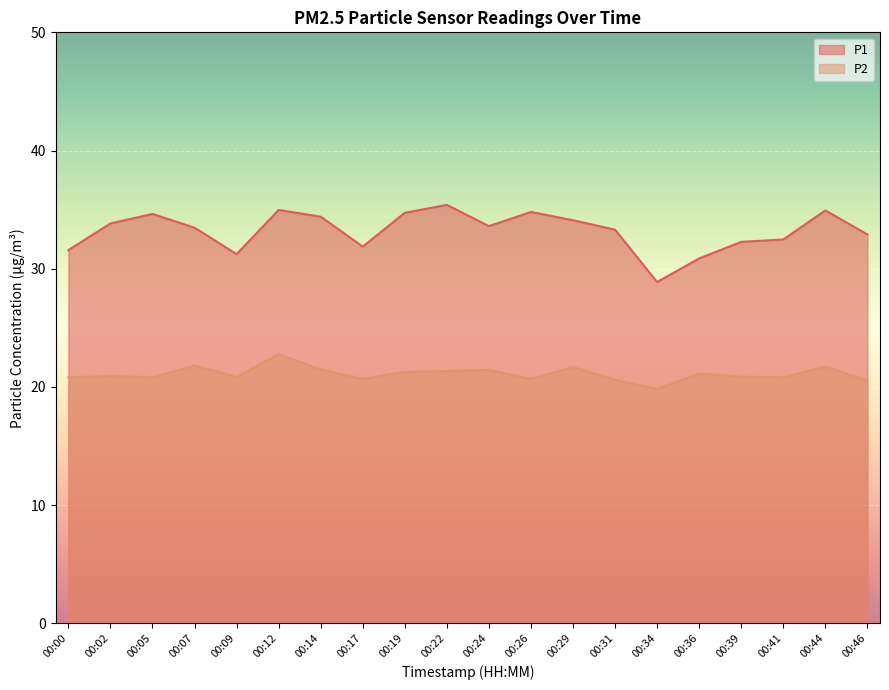

Which has a higher value, 00:46 or 00:00?

00:46